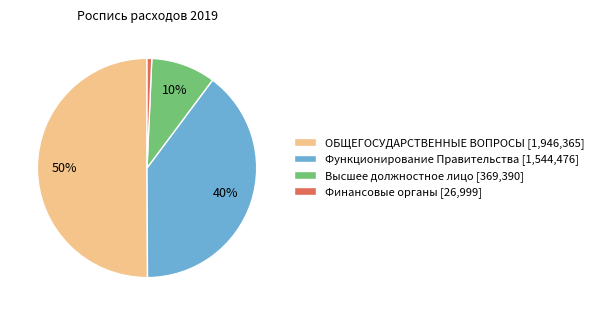

Which has a higher value, Высшее должностное лицо [369,390] or Функционирование Правительства [1,544,476]?

Функционирование Правительства [1,544,476]